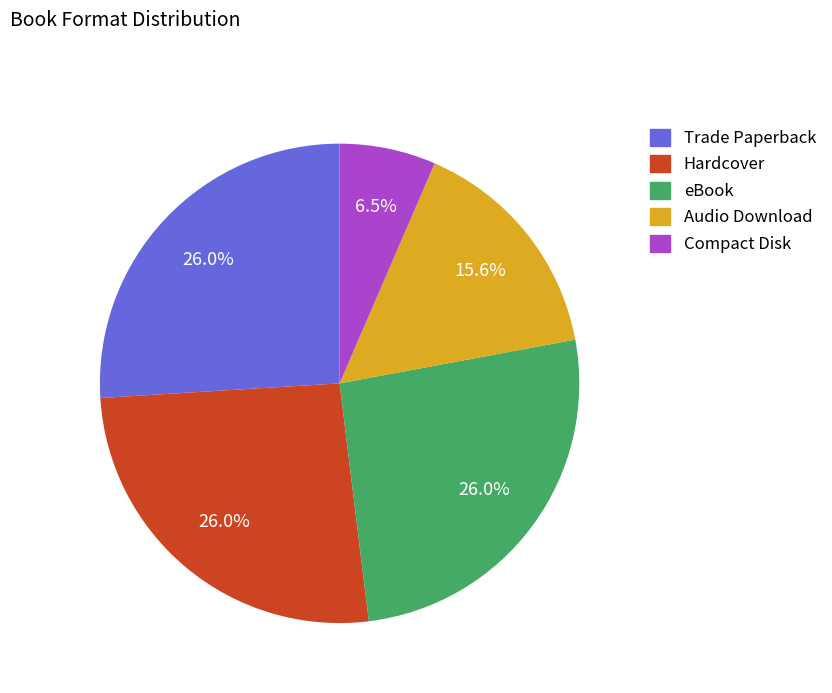

Which slice is the smallest?

Compact Disk